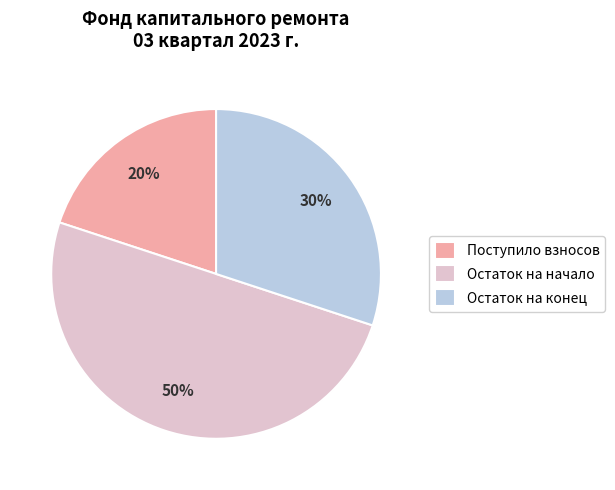

To the nearest percent, what is the average slice percentage?

33%